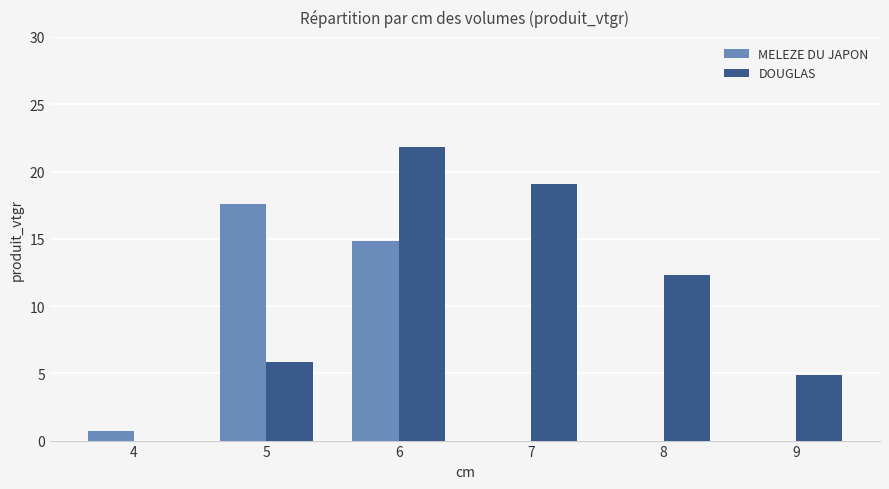

Which series has the widest spread of values?

DOUGLAS